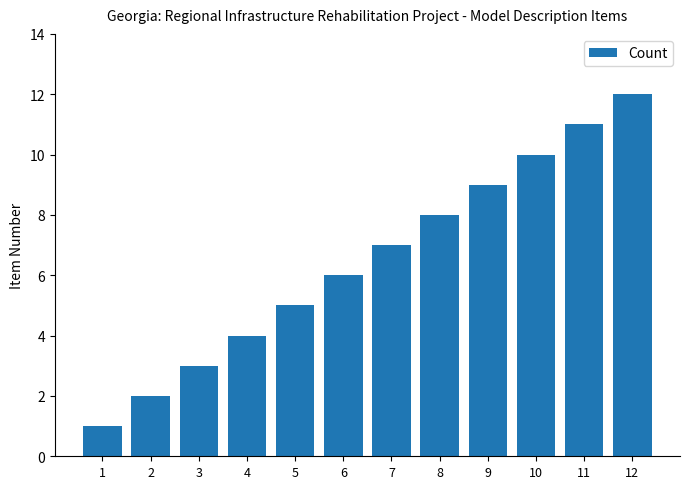

How many values are below 7?

6